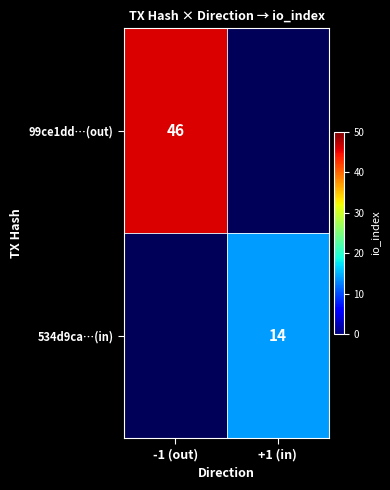

The value of 99ce1dd…(out) at -1 (out) is 14. True or false?

False